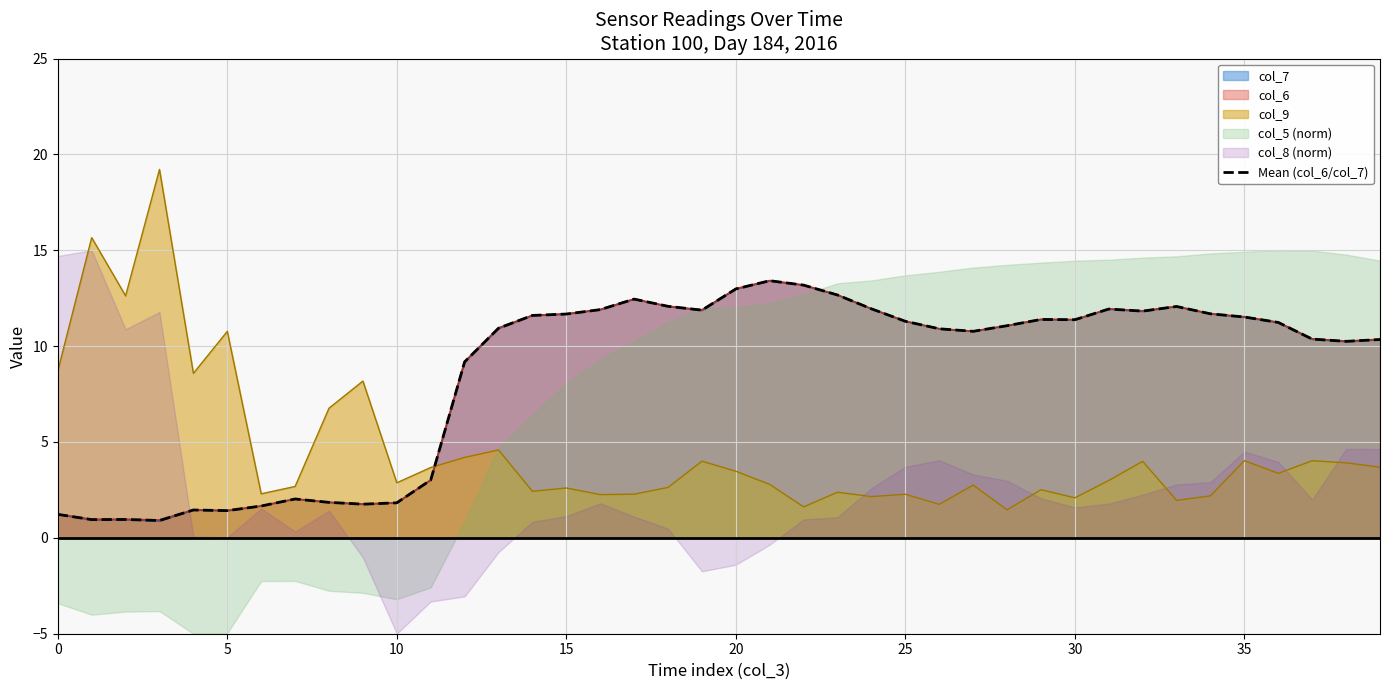

What is the label of the 15th point from the left?

14